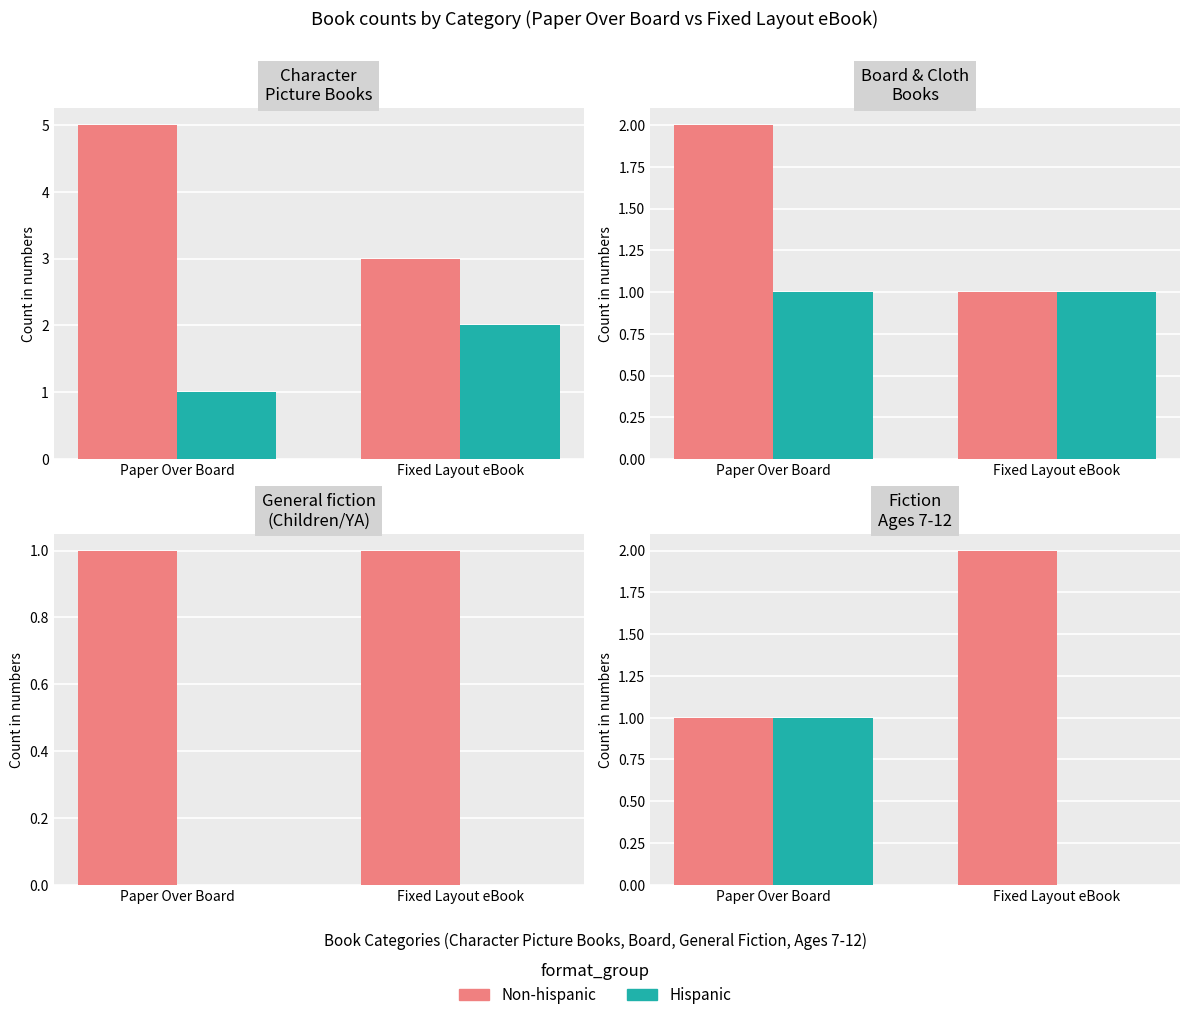

Which category has the highest value in the Non-hispanic series?

Fixed Layout eBook